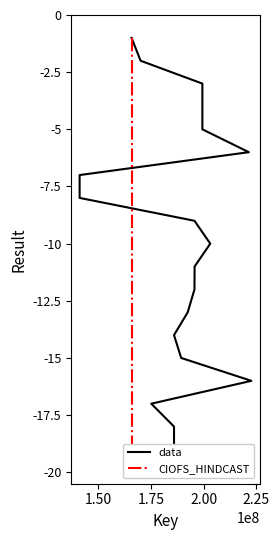

What is the difference between the second highest and minimum values in the CIOFS_HINDCAST series?

18